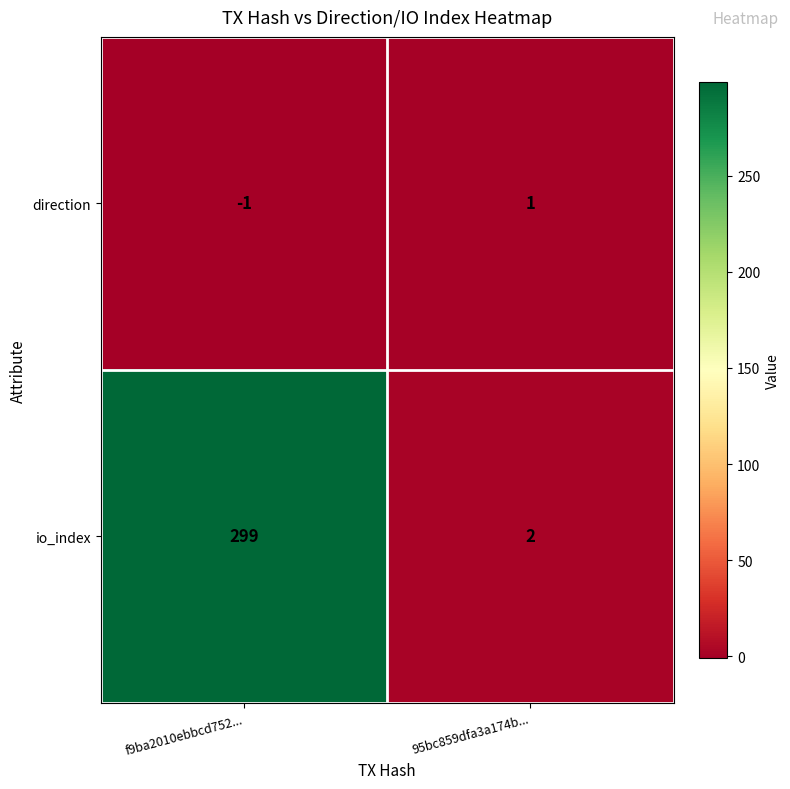

What is the sum of all io_index values?

301